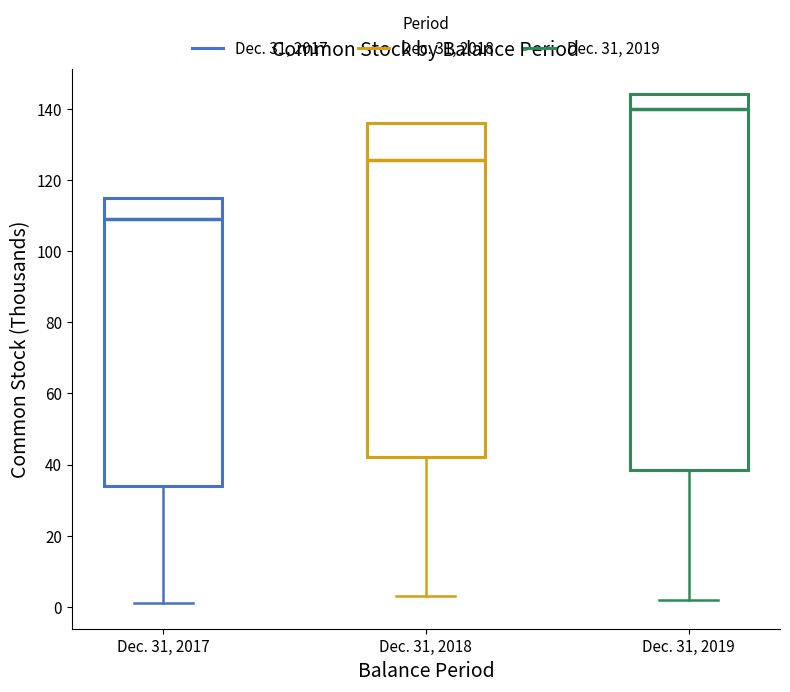

Where is the upper edge of the box for Dec. 31, 2018 on the y-axis? The values are not printed on the chart, so give them approximately, as read against the axis.

136